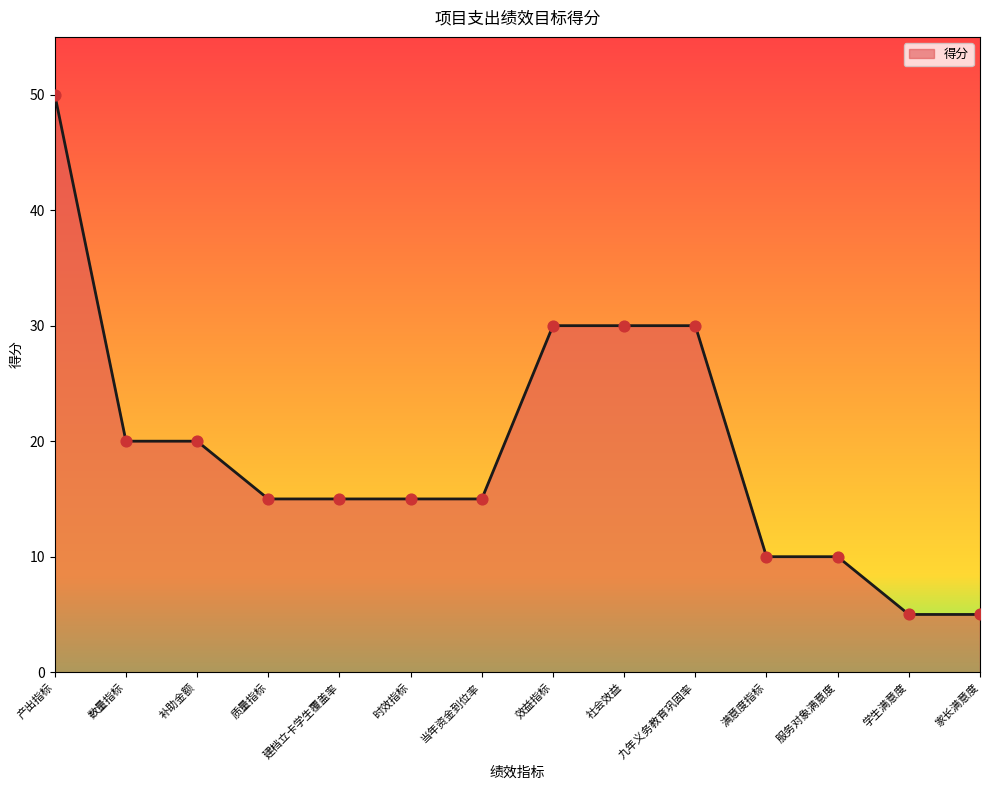

What is the change in value from 建档立卡学生覆盖率 to 学生满意度?

-10